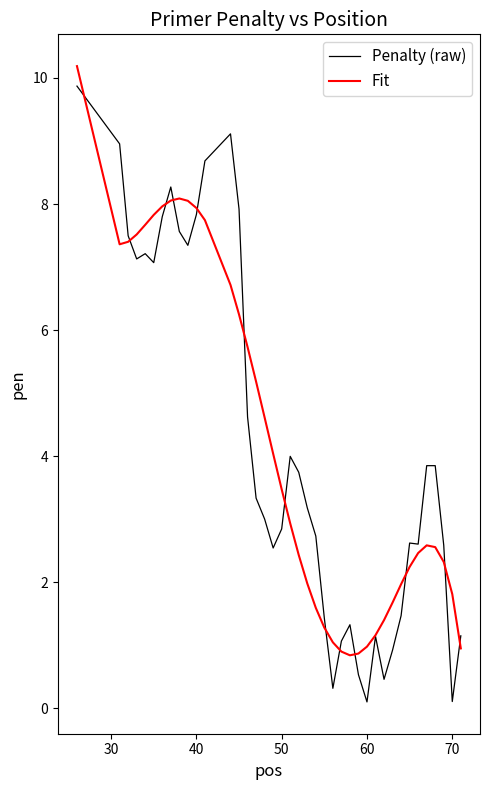

Which series has the widest spread of values?

Penalty (raw)